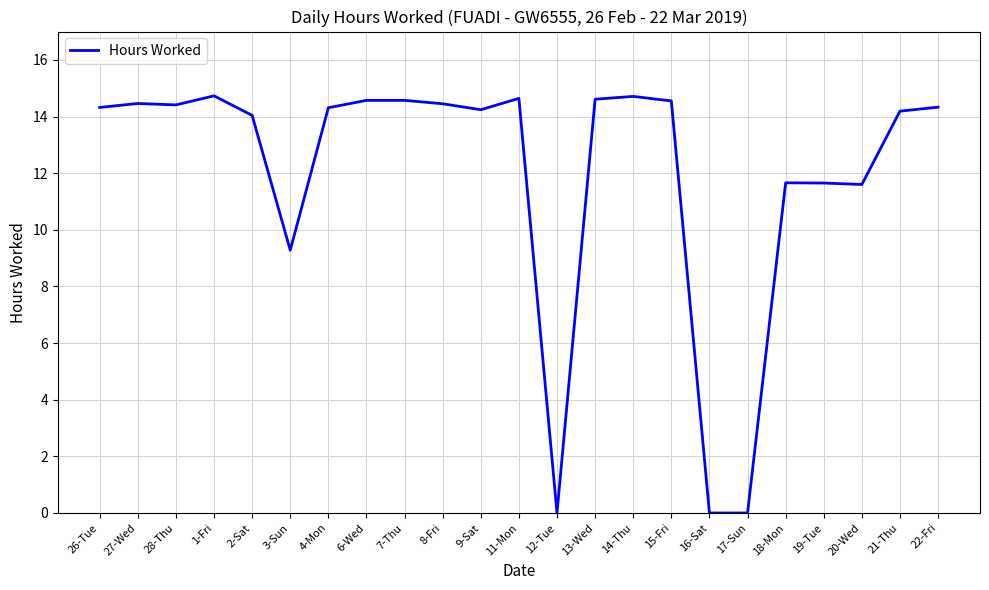

What is the average value?

12.0